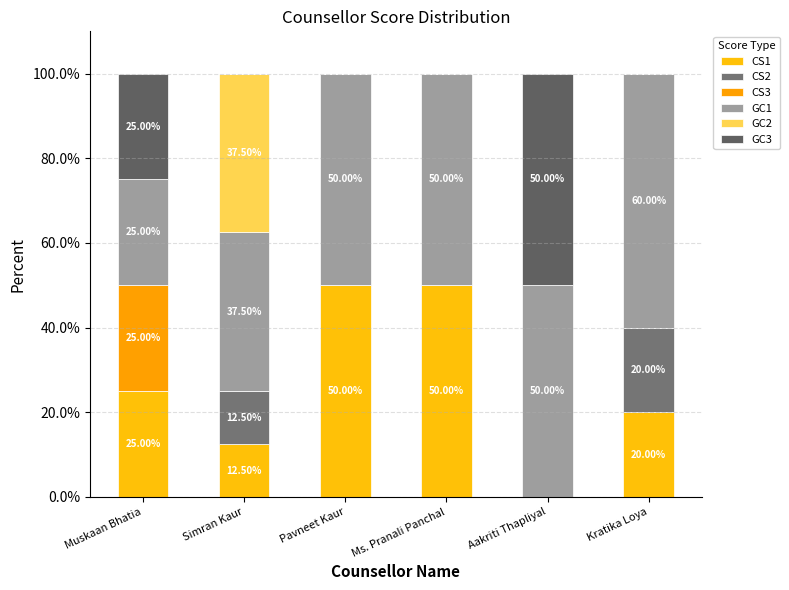

Are the bars grouped side by side (vs. stacked)?

No